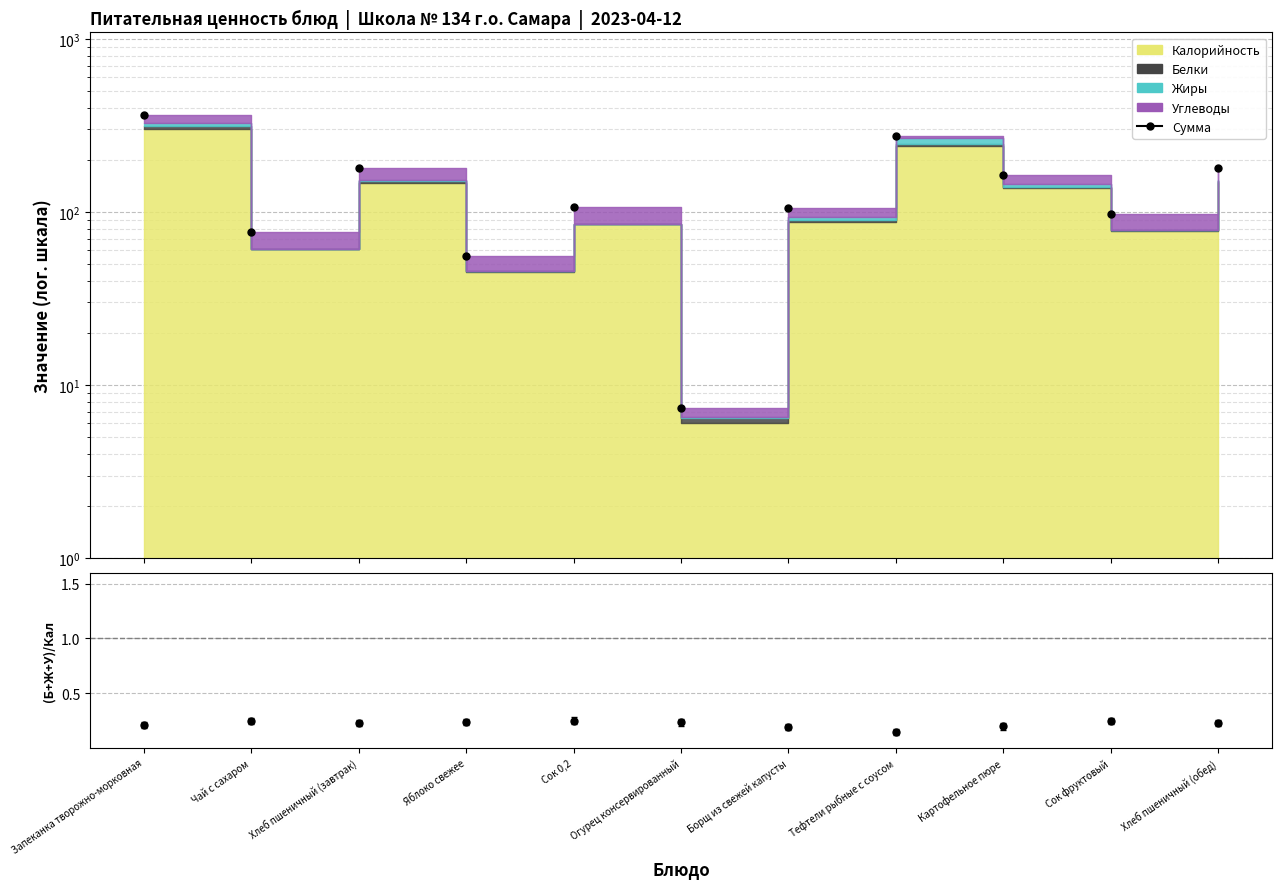

In (Б+Ж+У)/Кал, how many points are lower than both neighbors (excluding endpoints)?

2